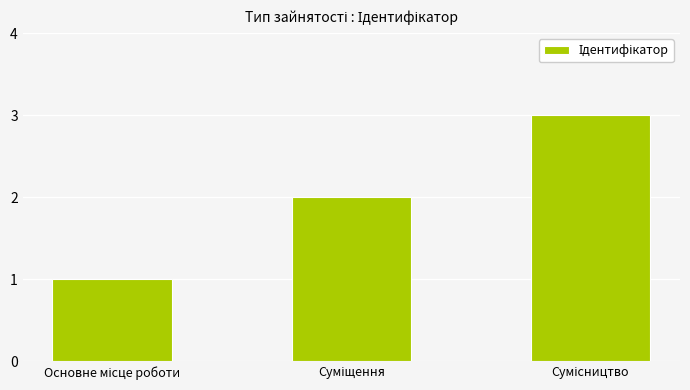

How many bars are there in total?

3